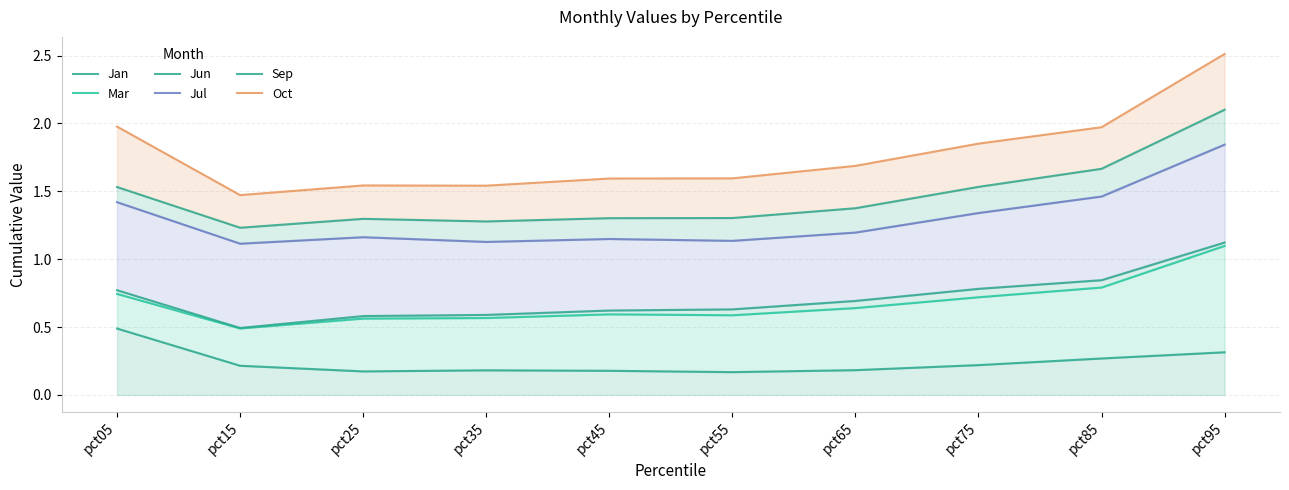

True or false: Sep and Jan cross at least once.

False